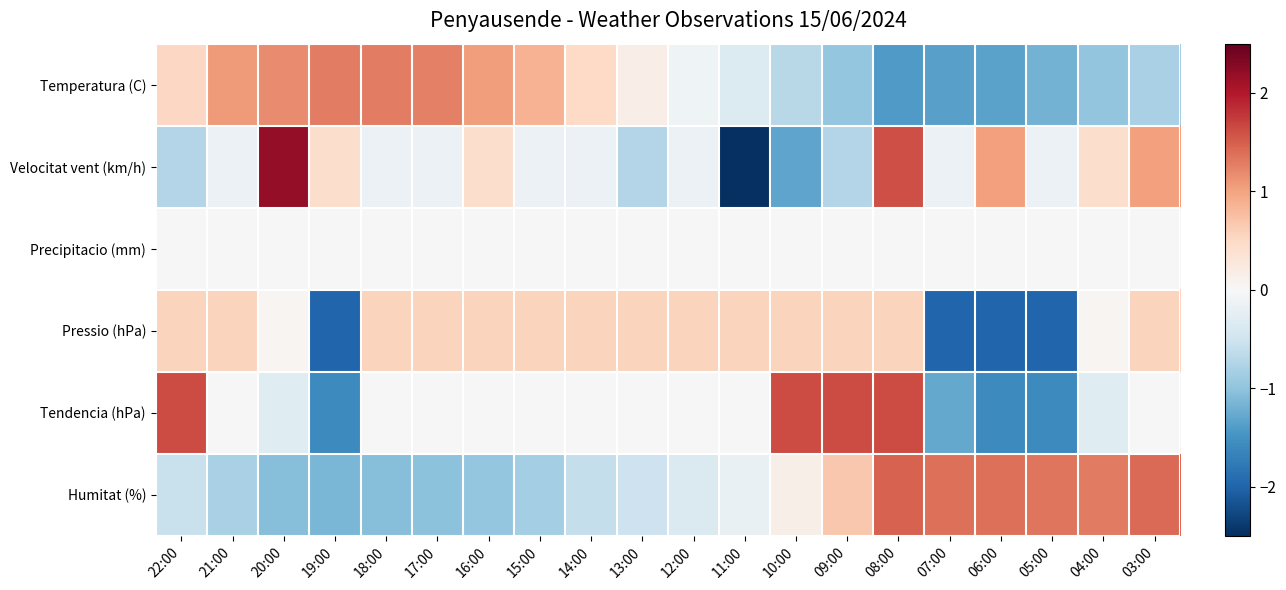

How many categories are shown in the chart?

20